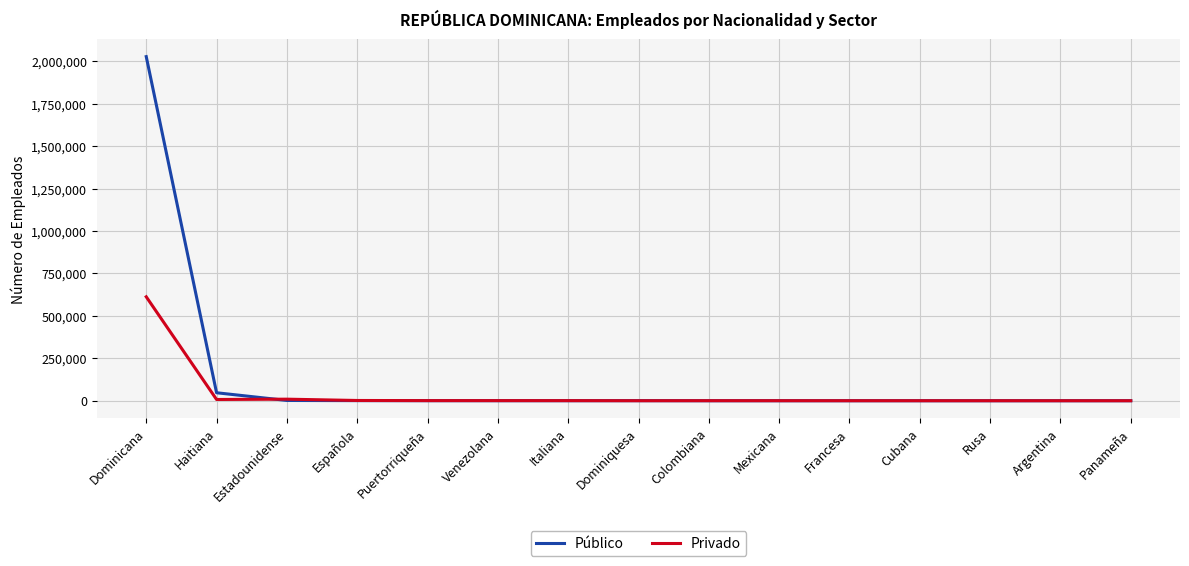

How many distinct data groups are displayed?

2